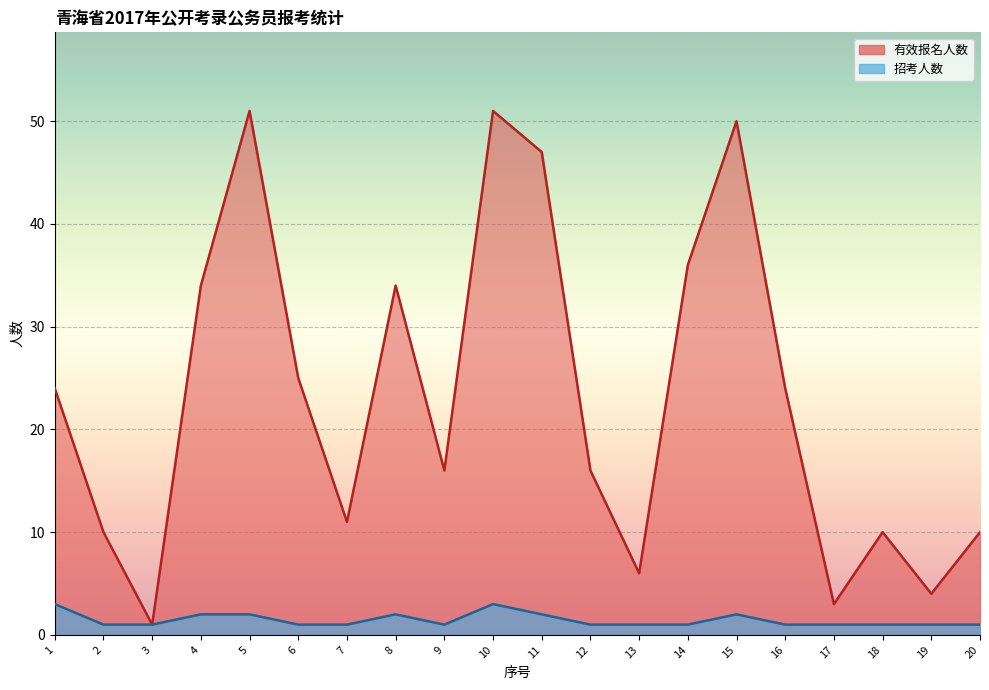

Reading left to right, what are all the values shown in this chart?

有效报名人数: 24	10	1	34	51	25	11	34	16	51	47	16	6	36	50	24	3	10	4	10
招考人数: 3	1	1	2	2	1	1	2	1	3	2	1	1	1	2	1	1	1	1	1